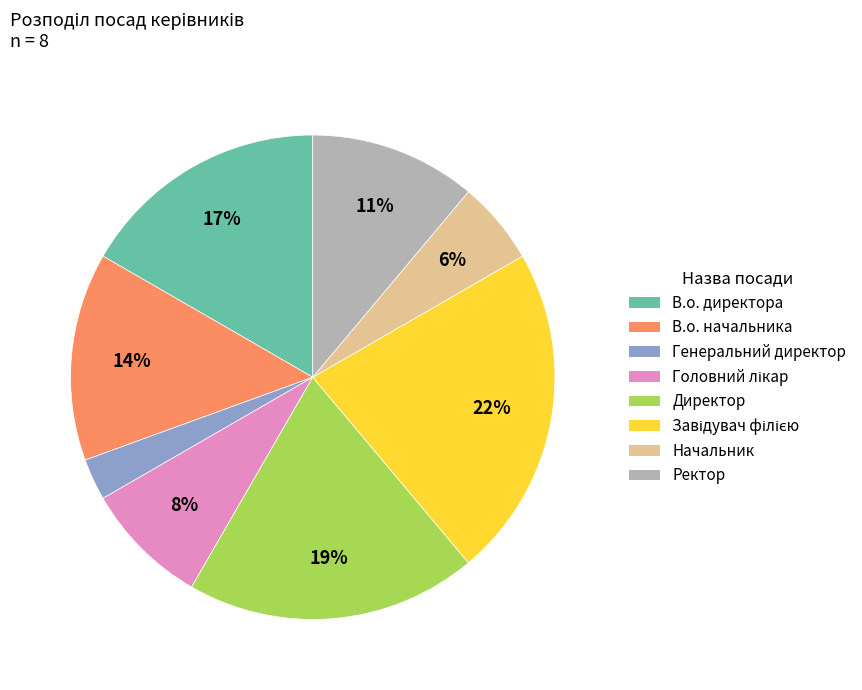

Does any single category account for the majority?

No